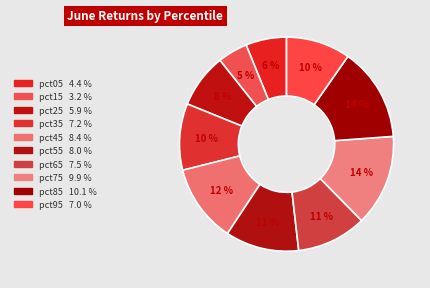

Which slice is the largest?

pct85